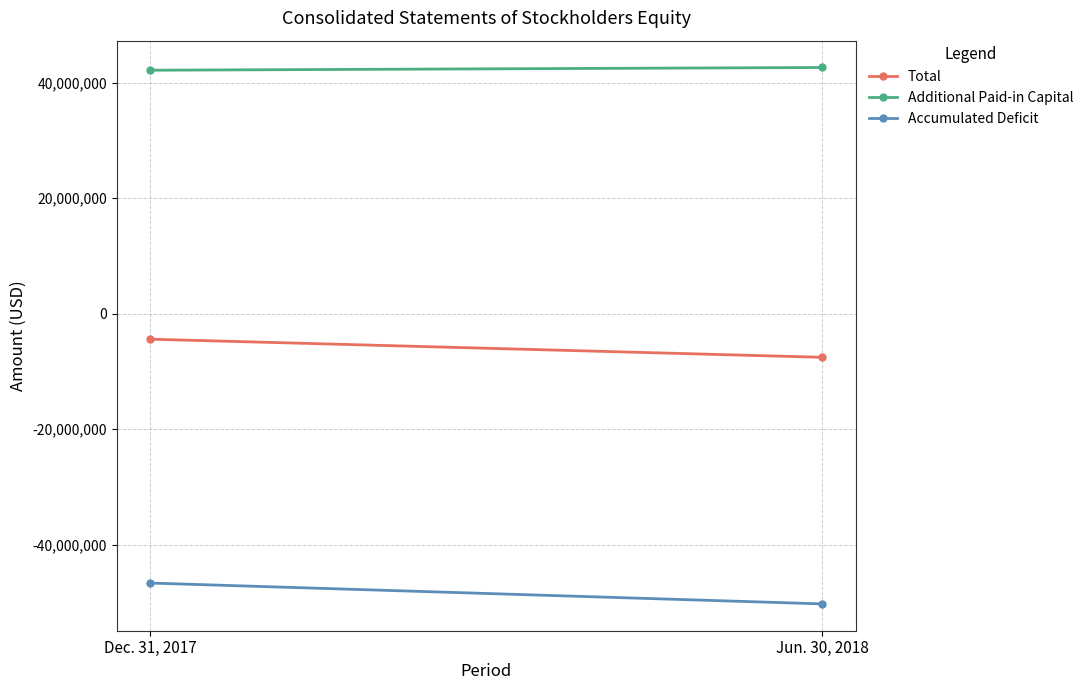

List the series in order of their overall mean, lowest first.

Accumulated Deficit, Total, Additional Paid-in Capital